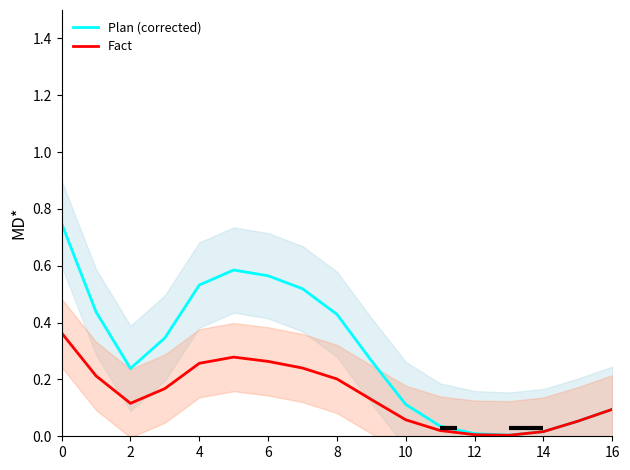

Reading left to right, list all the values displayed in this chart.

Plan (corrected): 0.7	0.4	0.2	0.3	0.5	0.6	0.6	0.5	0.4	0.3	0.1	0.0	0.0	0.0	0.0	0.1	0.1
Fact: 0.4	0.2	0.1	0.2	0.3	0.3	0.3	0.2	0.2	0.1	0.1	0.0	0.0	0.0	0.0	0.1	0.1